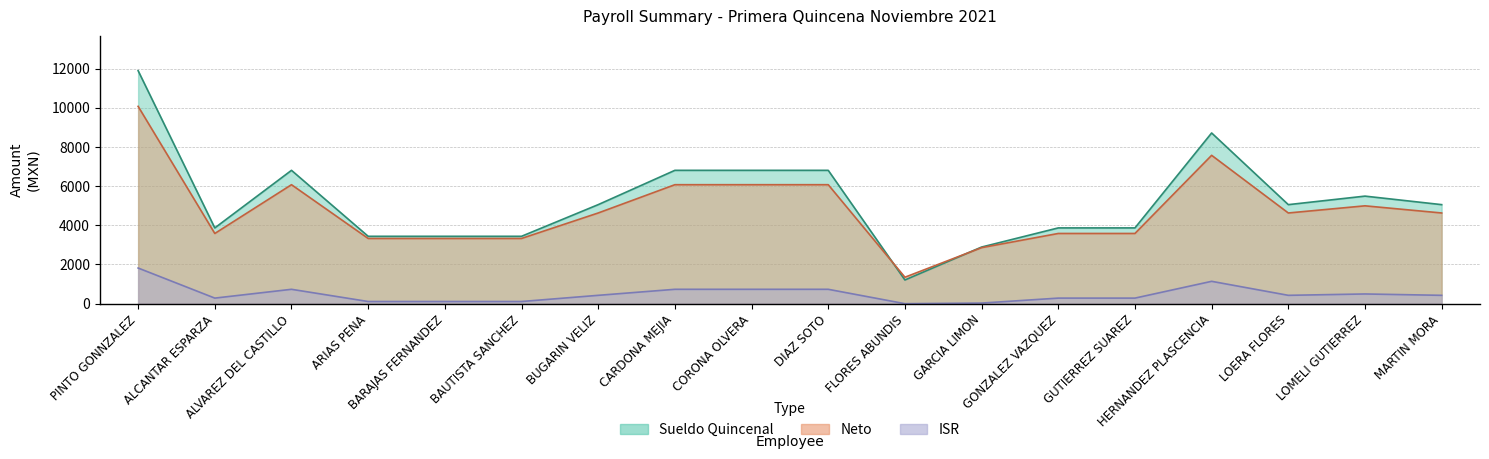

What is the sum of all Sueldo Quincenal values?

94518.3